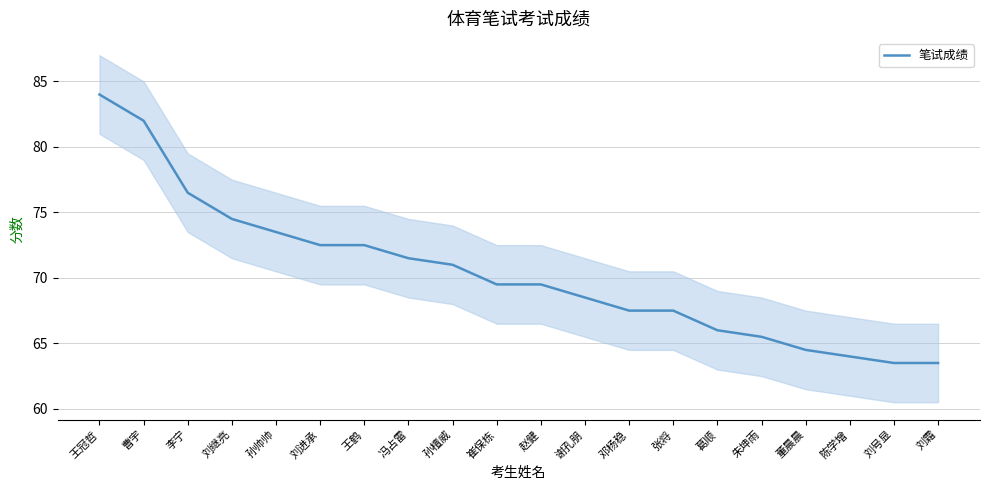

How many data points are less than 69?

9